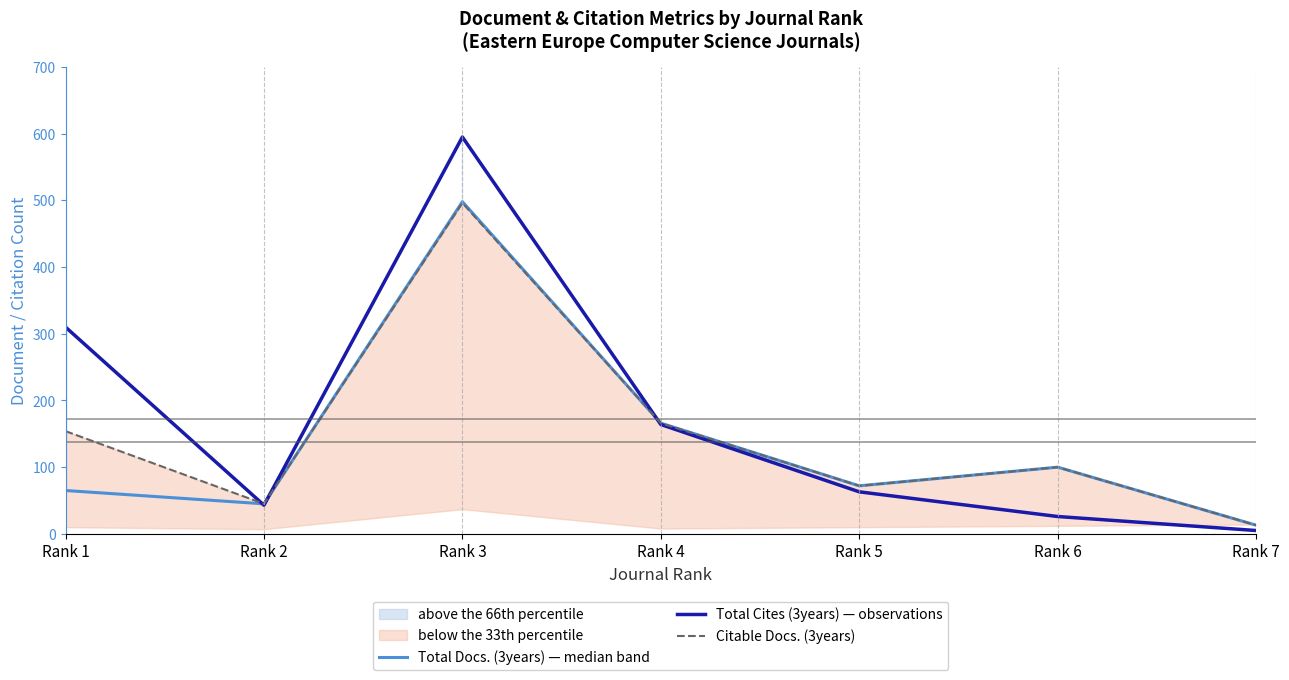

What is the average value of the Total Docs. (3years) — median band series?

137